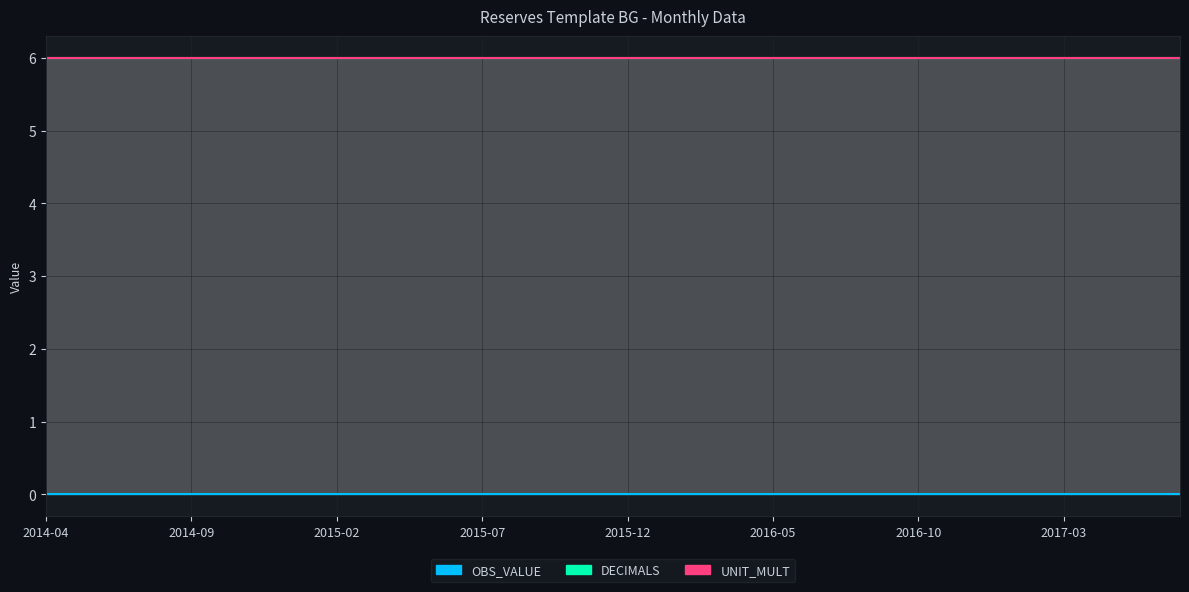

Reading left to right, transcribe all the data shown in this chart.

OBS_VALUE: 0	0	0	0	0	0	0	0	0	0	0	0	0	0	0	0	0	0	0	0	0	0	0	0	0	0	0	0	0	0	0	0	0	0	0	0	0	0	0	0
DECIMALS: 6	6	6	6	6	6	6	6	6	6	6	6	6	6	6	6	6	6	6	6	6	6	6	6	6	6	6	6	6	6	6	6	6	6	6	6	6	6	6	6
UNIT_MULT: 6	6	6	6	6	6	6	6	6	6	6	6	6	6	6	6	6	6	6	6	6	6	6	6	6	6	6	6	6	6	6	6	6	6	6	6	6	6	6	6